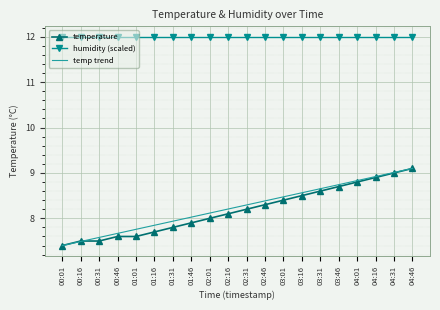

Is it true that temperature equals 13.2 at 00:01?

False